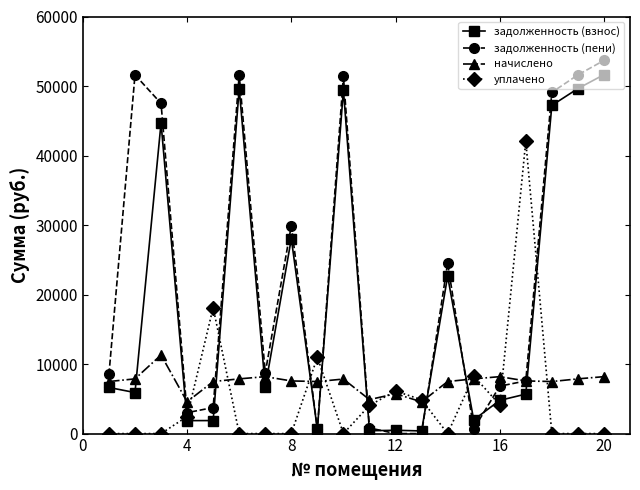

True or false: начислено and задолженность (взнос) intersect in this chart.

True